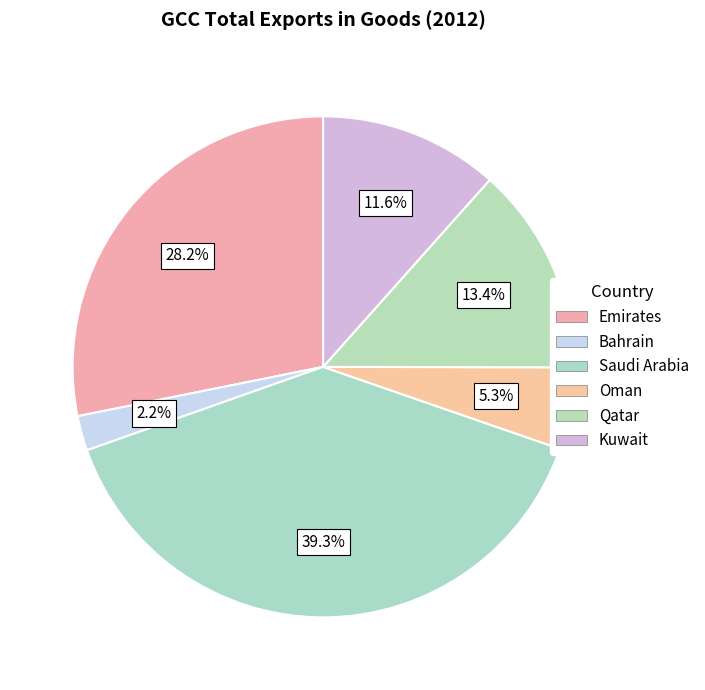

The Emirates slice represents 23% of the pie. True or false?

False